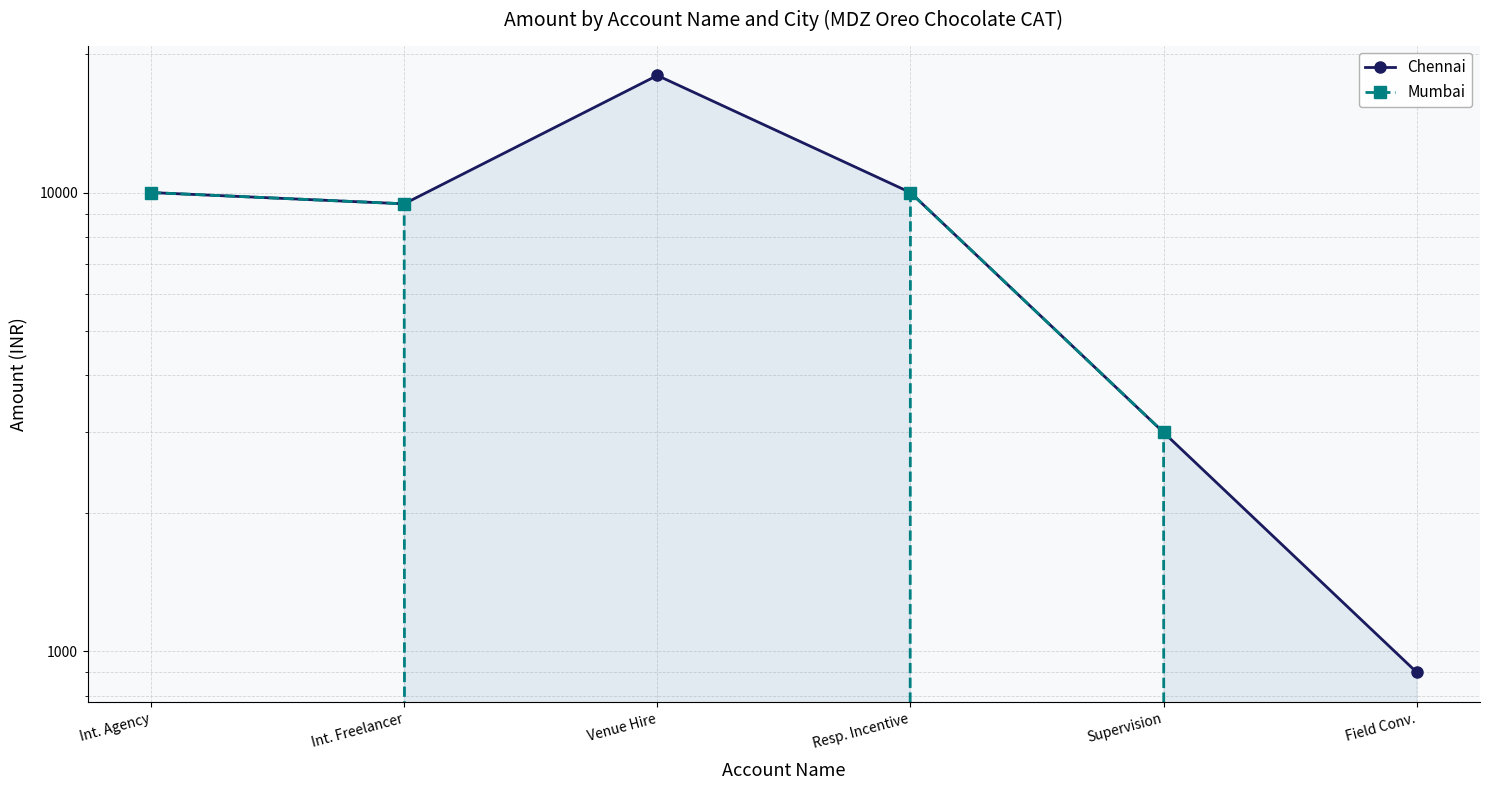

True or false: Chennai has more than 0 interior local peaks.

True